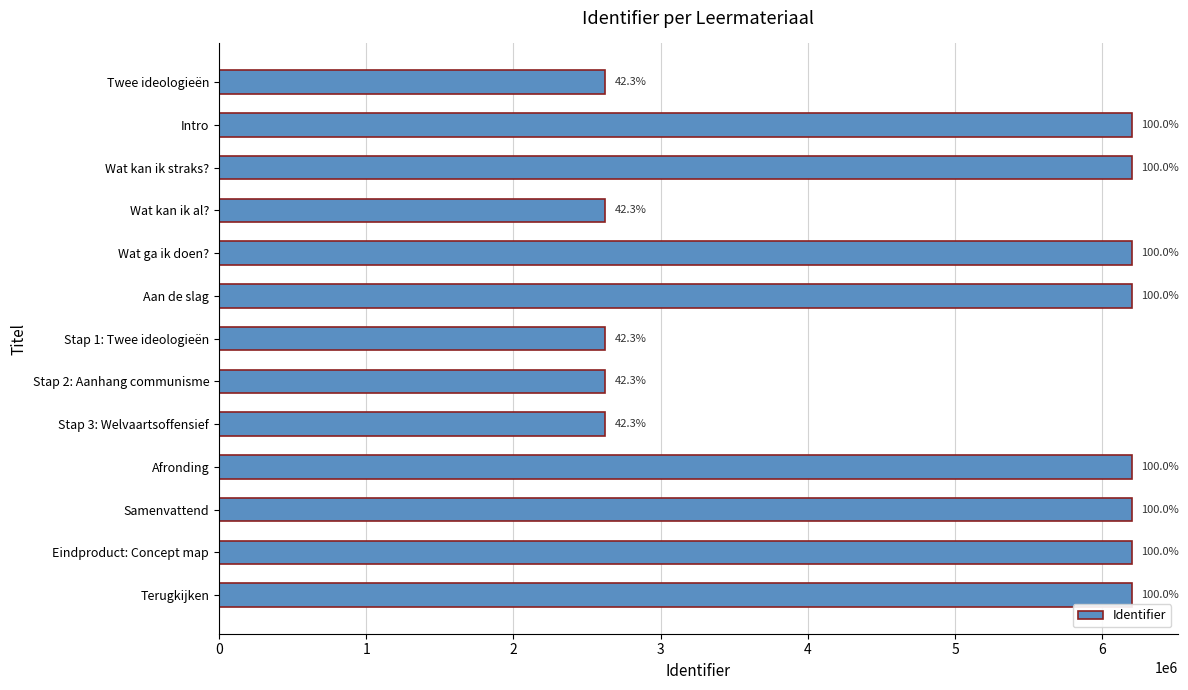

What is the difference between the maximum and second lowest values?

3577119